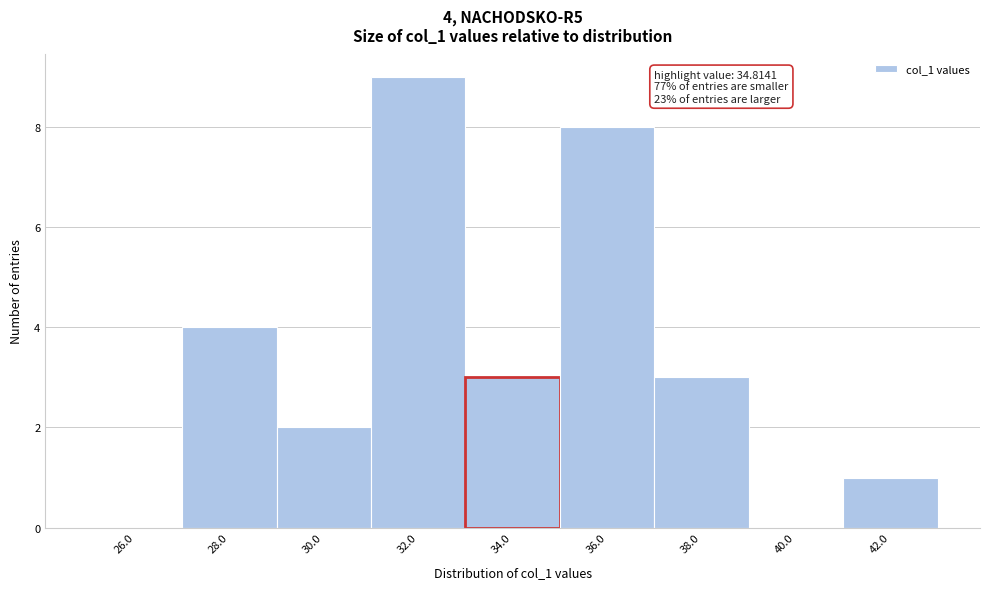

Reading left to right, list all the values displayed in this chart.

26.0=0	28.0=4	30.0=2	32.0=9	34.0=3	36.0=8	38.0=3	40.0=0	42.0=1